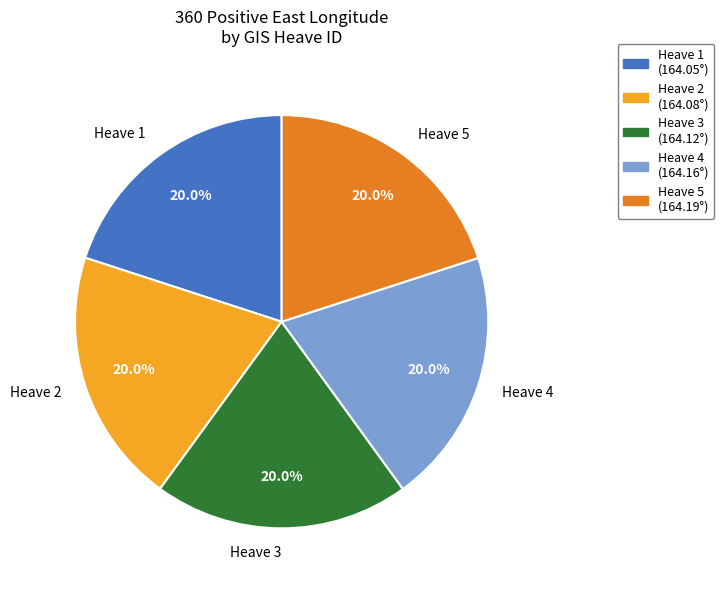

Count the number of slices in the pie.

5